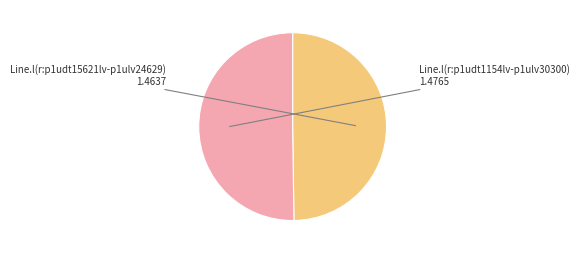

What is the ratio of the value at Line.l(r:p1udt15621lv-p1ulv24629) to the value at Line.l(r:p1udt1154lv-p1ulv30300)?

1.0